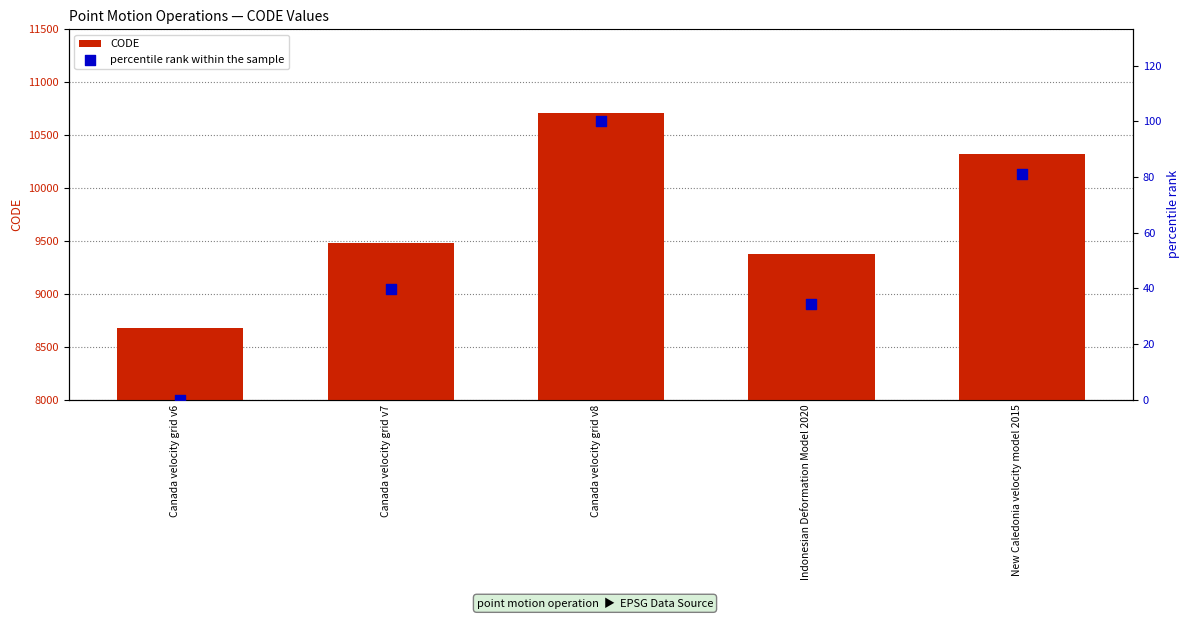

Which series has the widest spread of Y values?

CODE